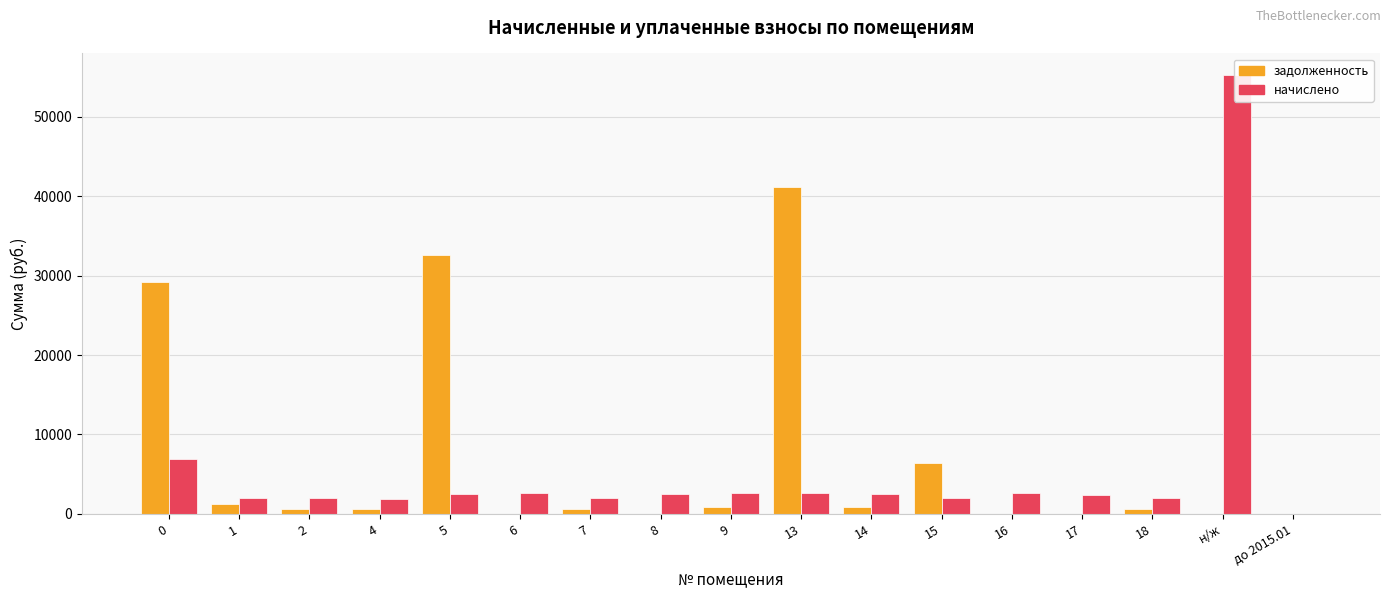

Reading right to left, list all the values displayed in this chart.

задолженность: 0.0	0.0	655.1	0.0	0.0	6347.4	817.3	41095.9	884.9	0.0	655.1	0.0	32643.6	639.1	646.5	1292.9	29213.8
начислено: 0.0	55208.9	1965.2	2440.8	2676.8	1946.7	2451.9	2632.5	2654.6	2444.5	1965.2	2625.2	2448.2	1917.2	1939.3	1939.3	6868.9